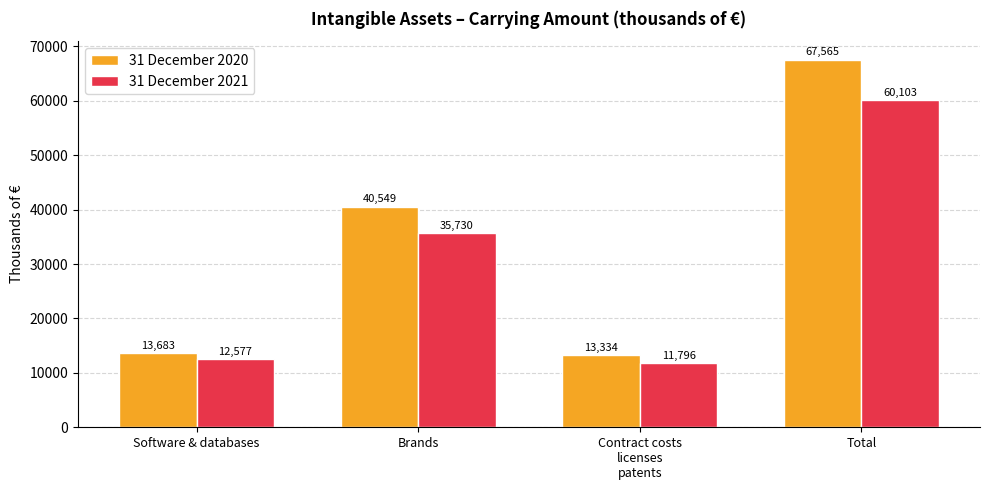

How many series are shown in this chart?

2